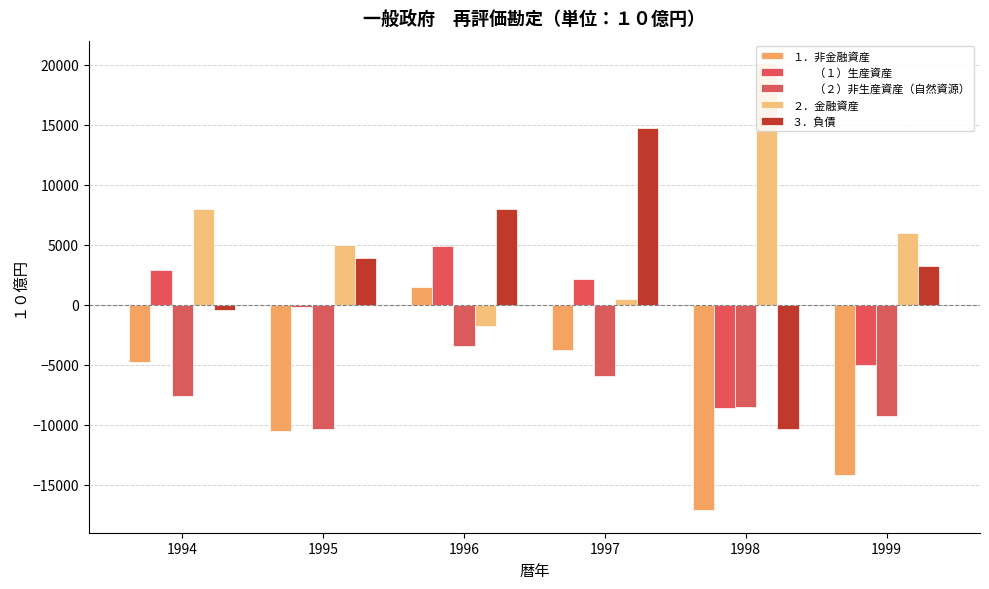

Count the number of categories in the chart.

6